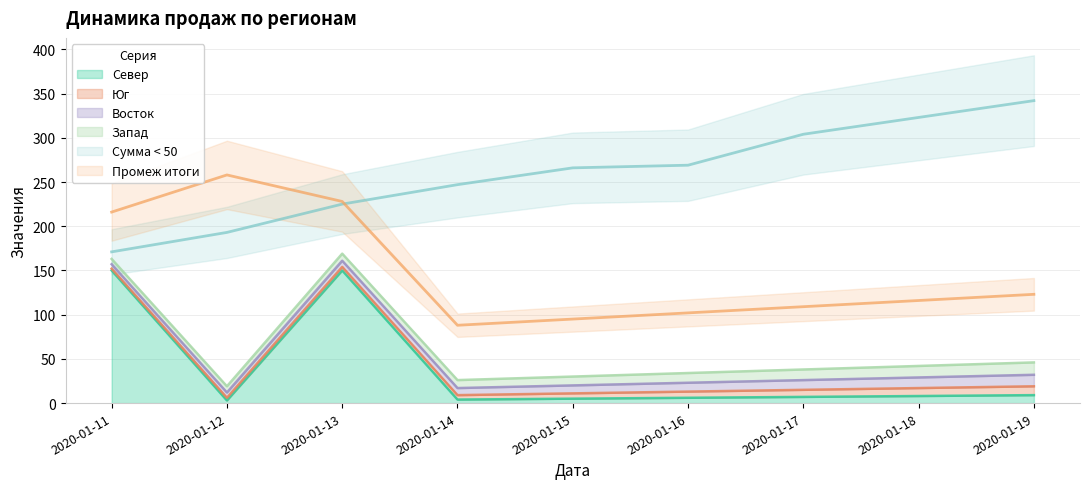

Is it true that Север equals 3 at 2020-01-12?

True